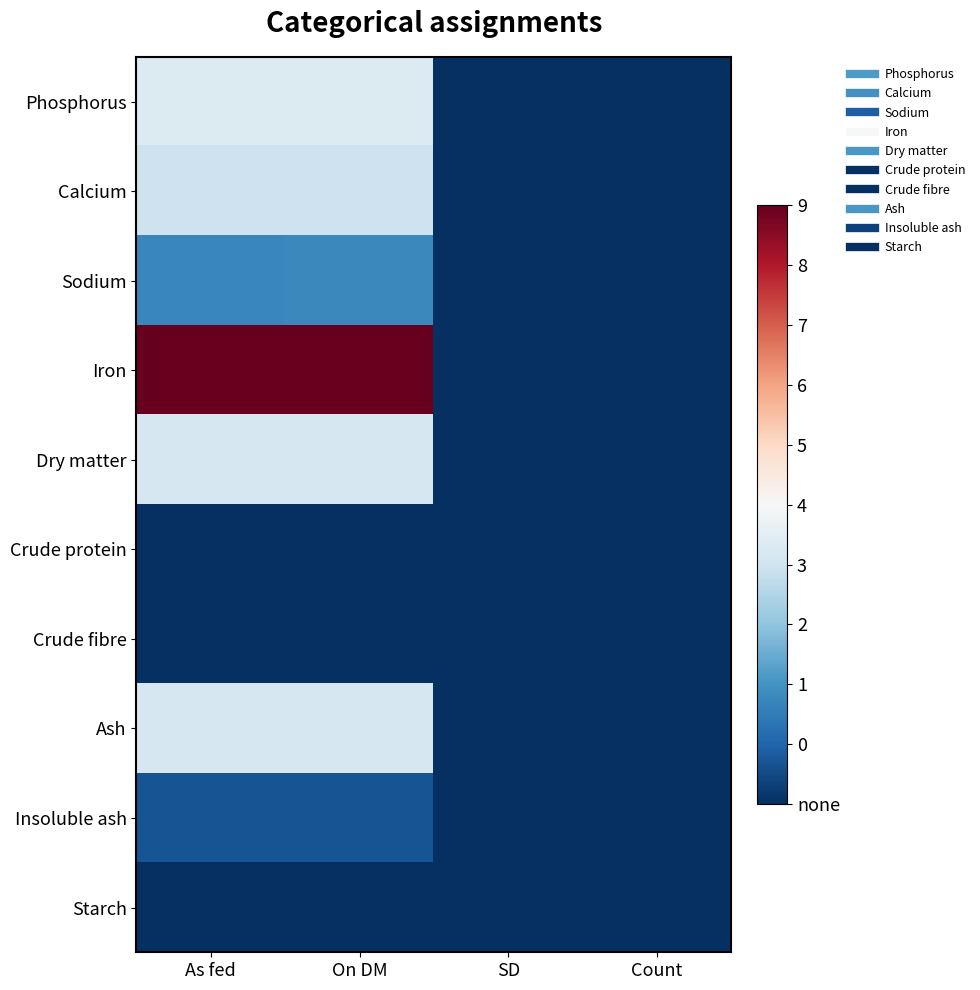

What is the spread (max minus min) of values at On DM?

11.1